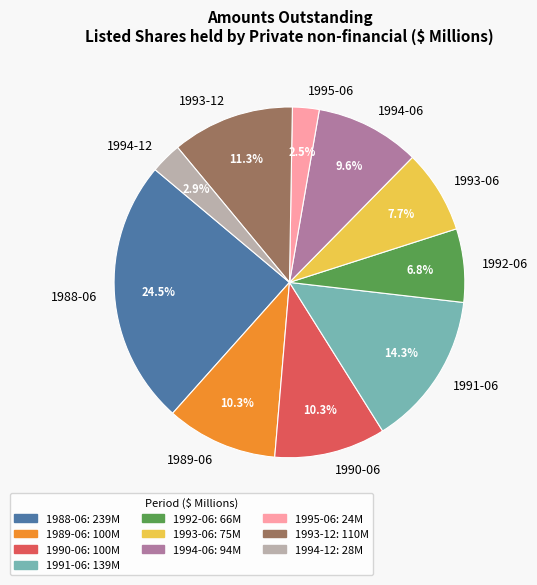

Between 1993-12 and 1989-06, which is larger?

1993-12